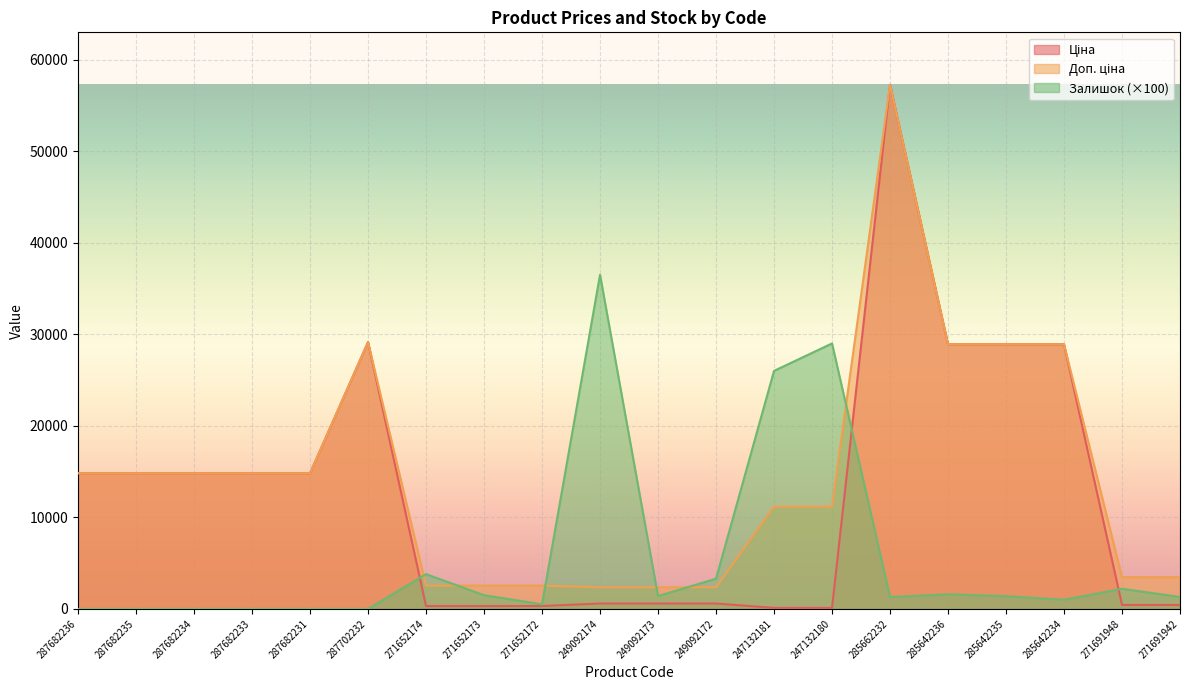

What is the total value across all series at 249092172?

6258.1